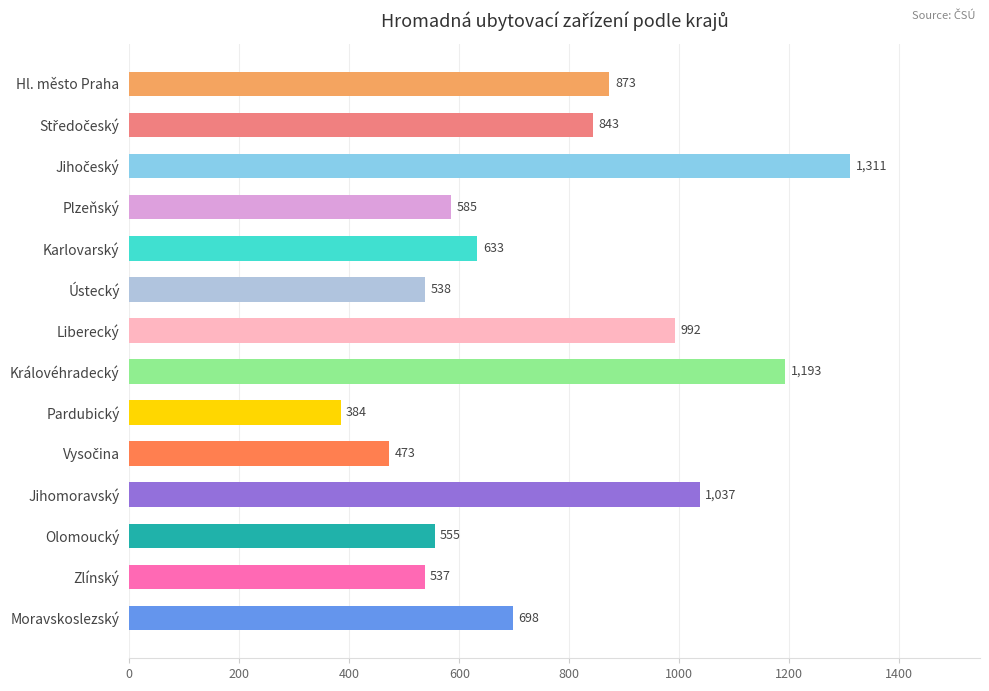

What is the maximum value shown in the chart?

1311